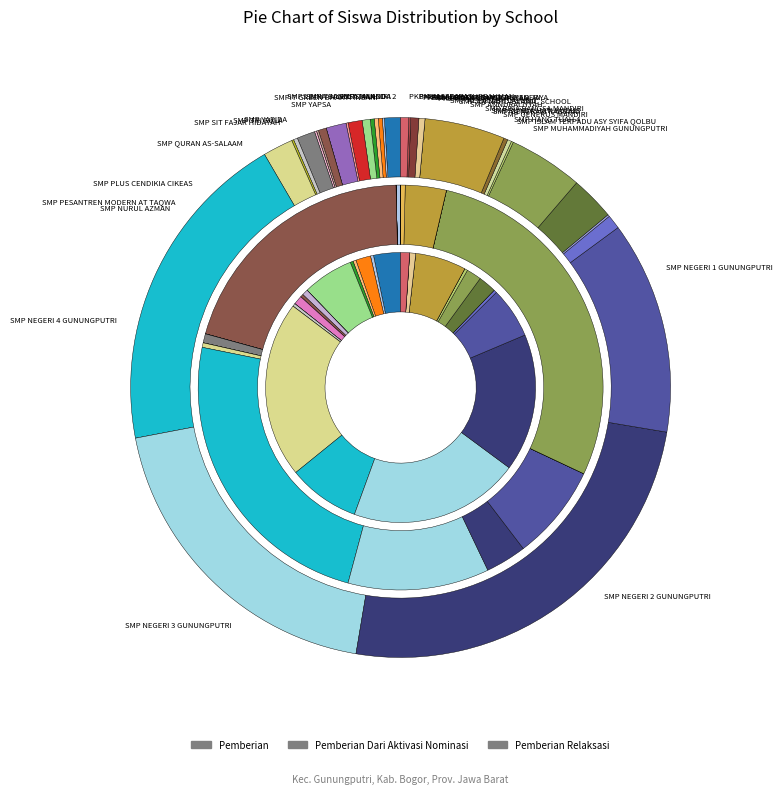

To the nearest percent, what is the difference between the largest and smallest slice percentages?

25%